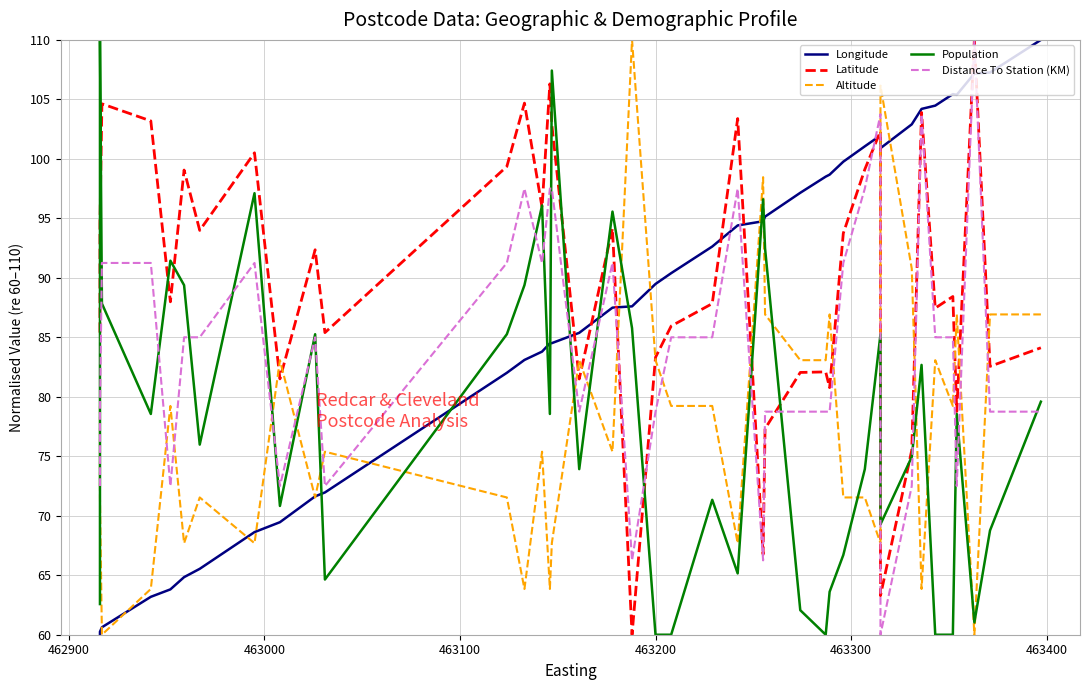

How many times do Altitude and Latitude cross each other?

13